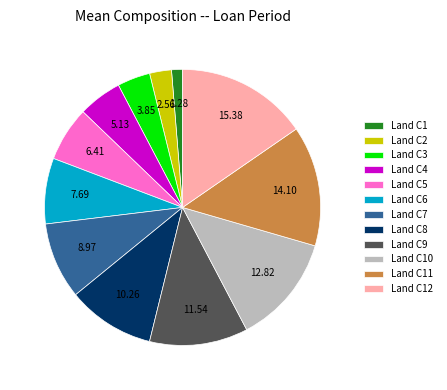

Between Land C9 and Land C1, which is larger?

Land C9